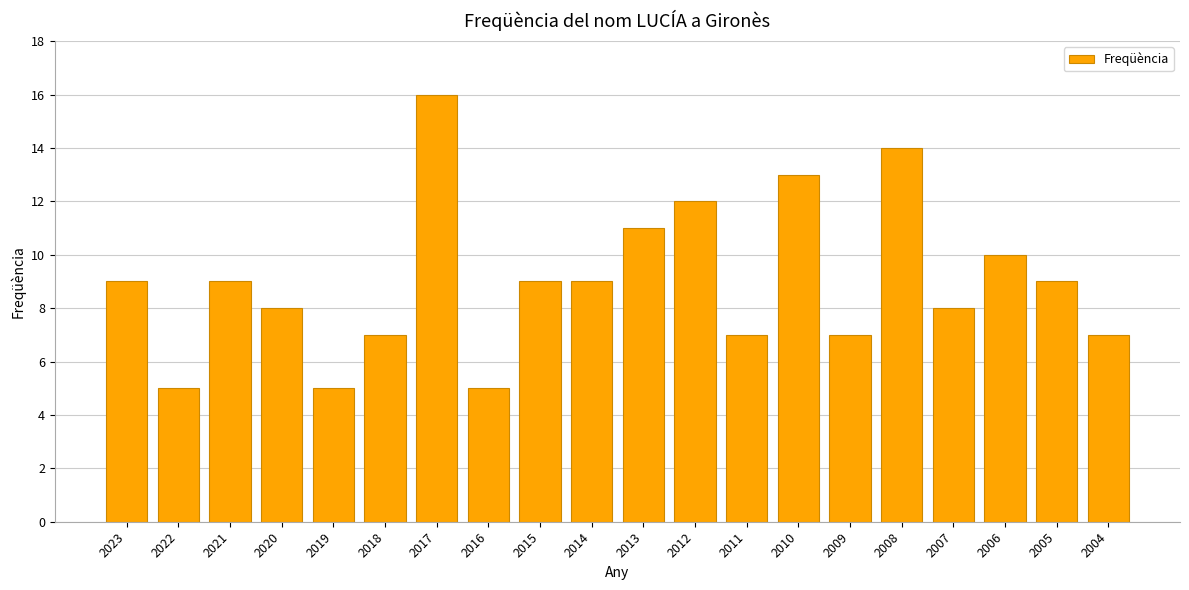

What is the sum of all values?

180